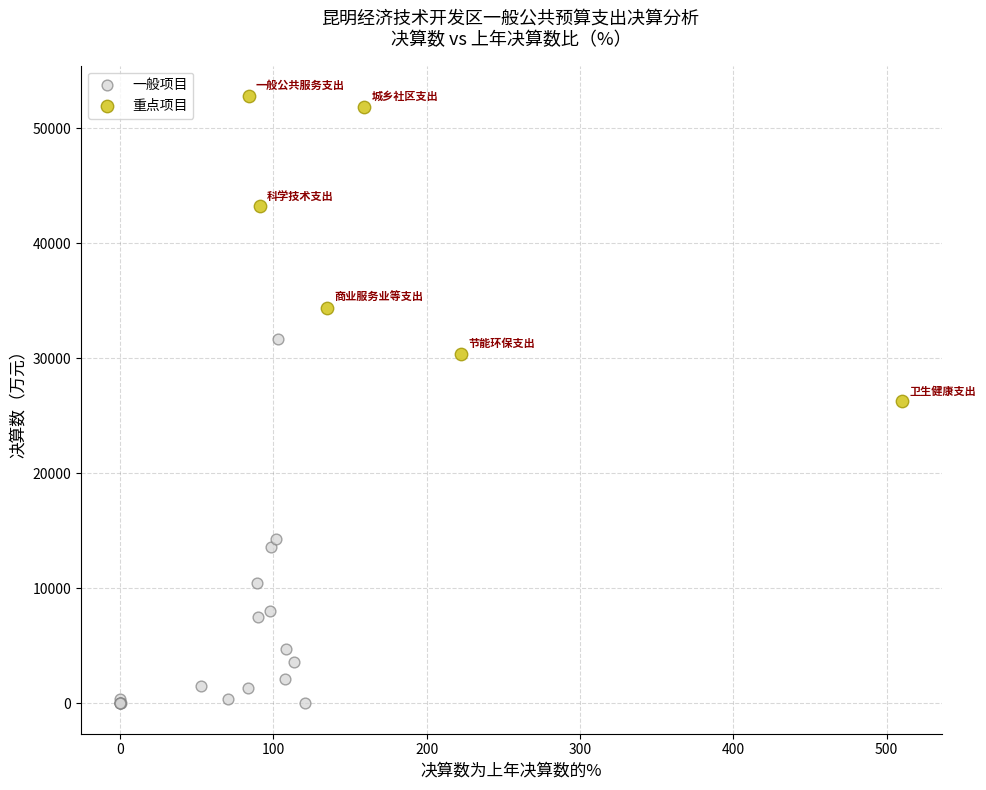

Which series reaches the minimum Y coordinate?

一般项目